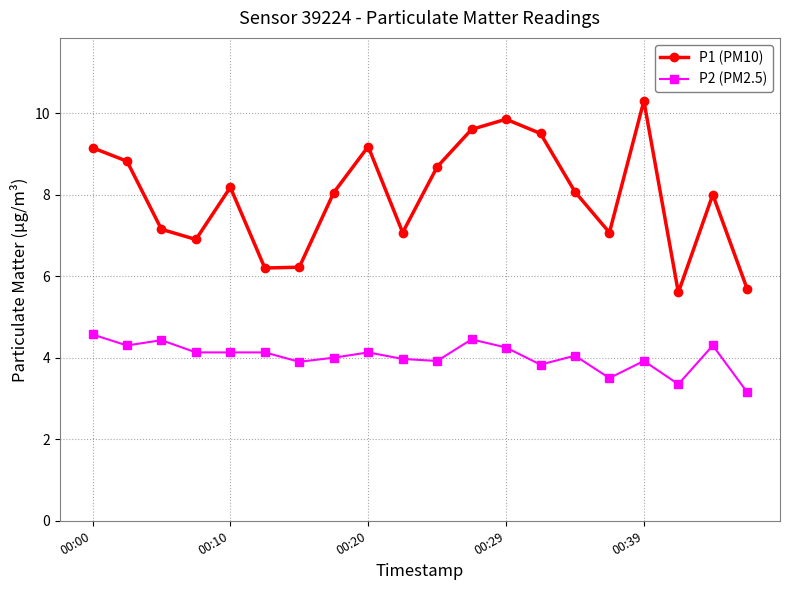

What is the value of the P1 (PM10) point at the 2nd from the left?

8.8